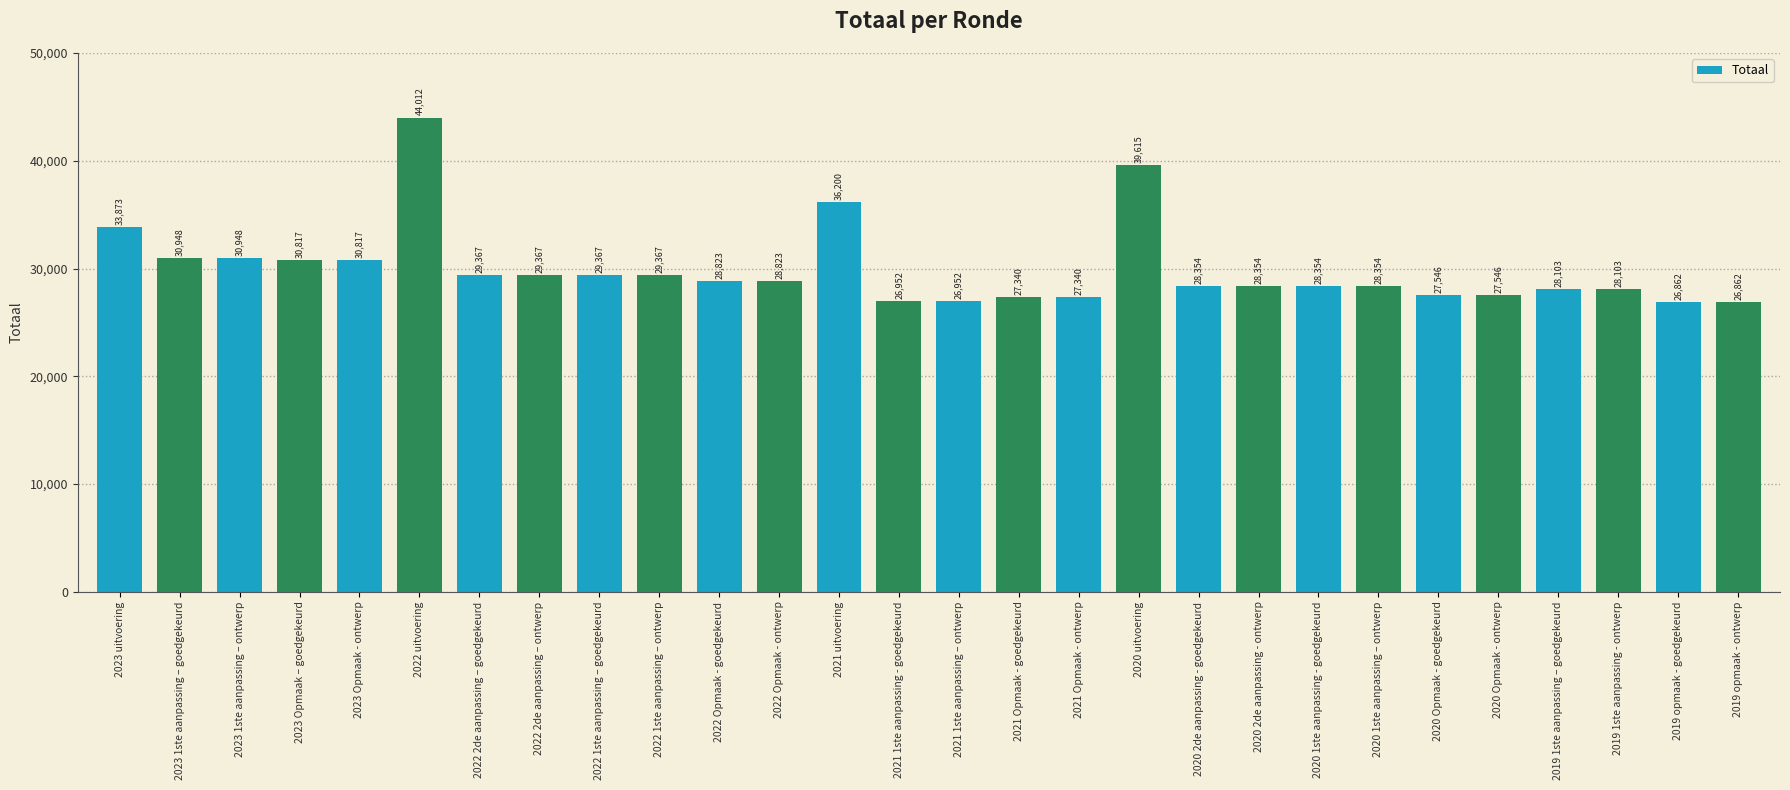

What is the label of the 5th bar from the right?

2020 Opmaak - ontwerp